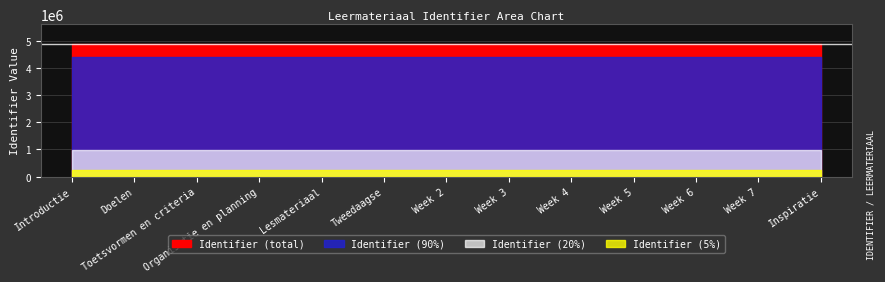

The value at Doelen is 1295192. True or false?

False